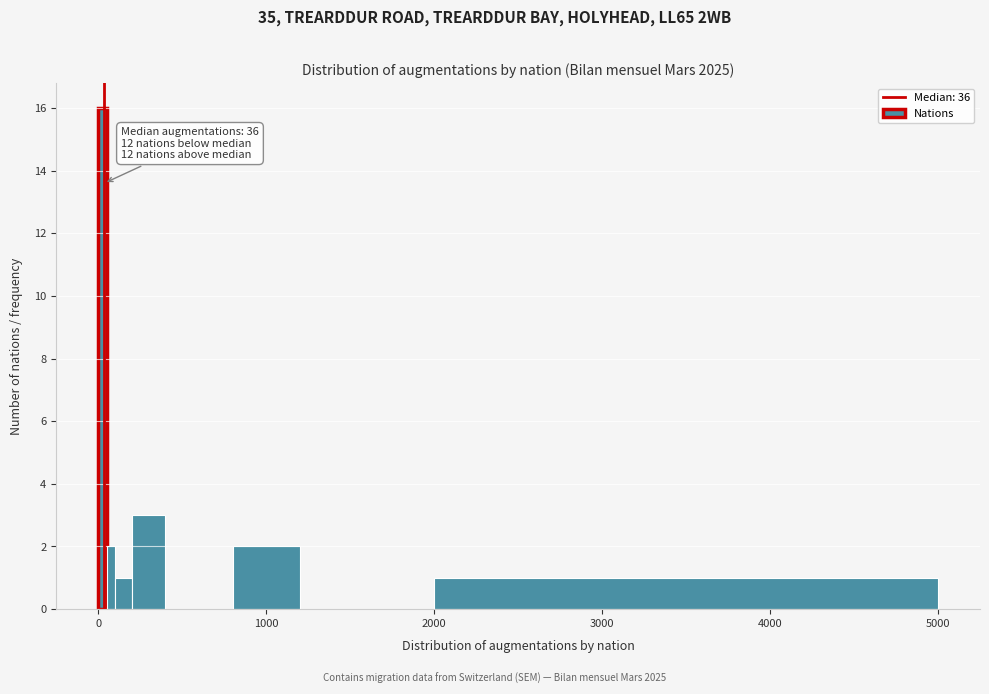

Around what value on the x-axis is the tallest bar? Give the approximate position of its centre, as read against the axis.

0